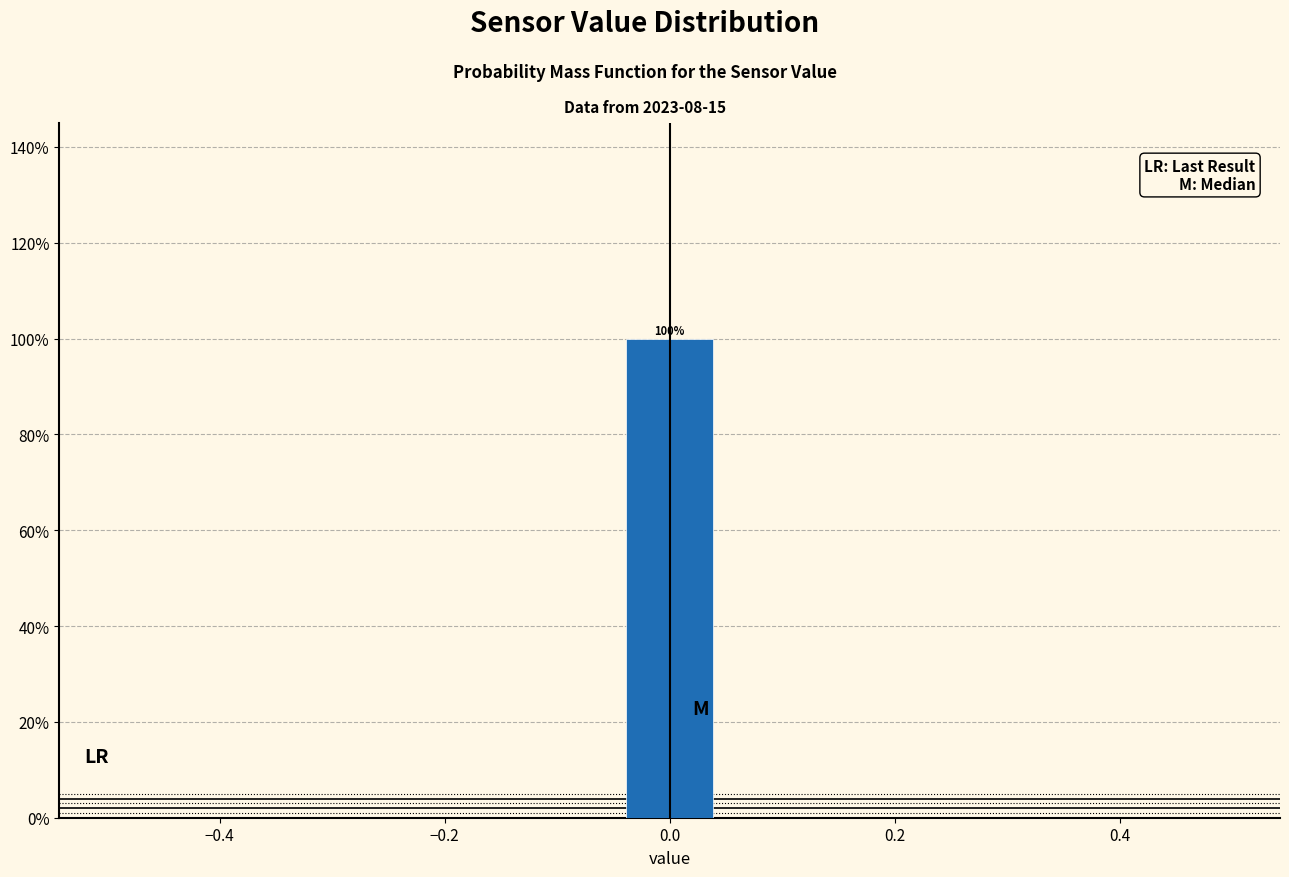

Which range on the x-axis has the tallest bar?

-0.04 to 0.04